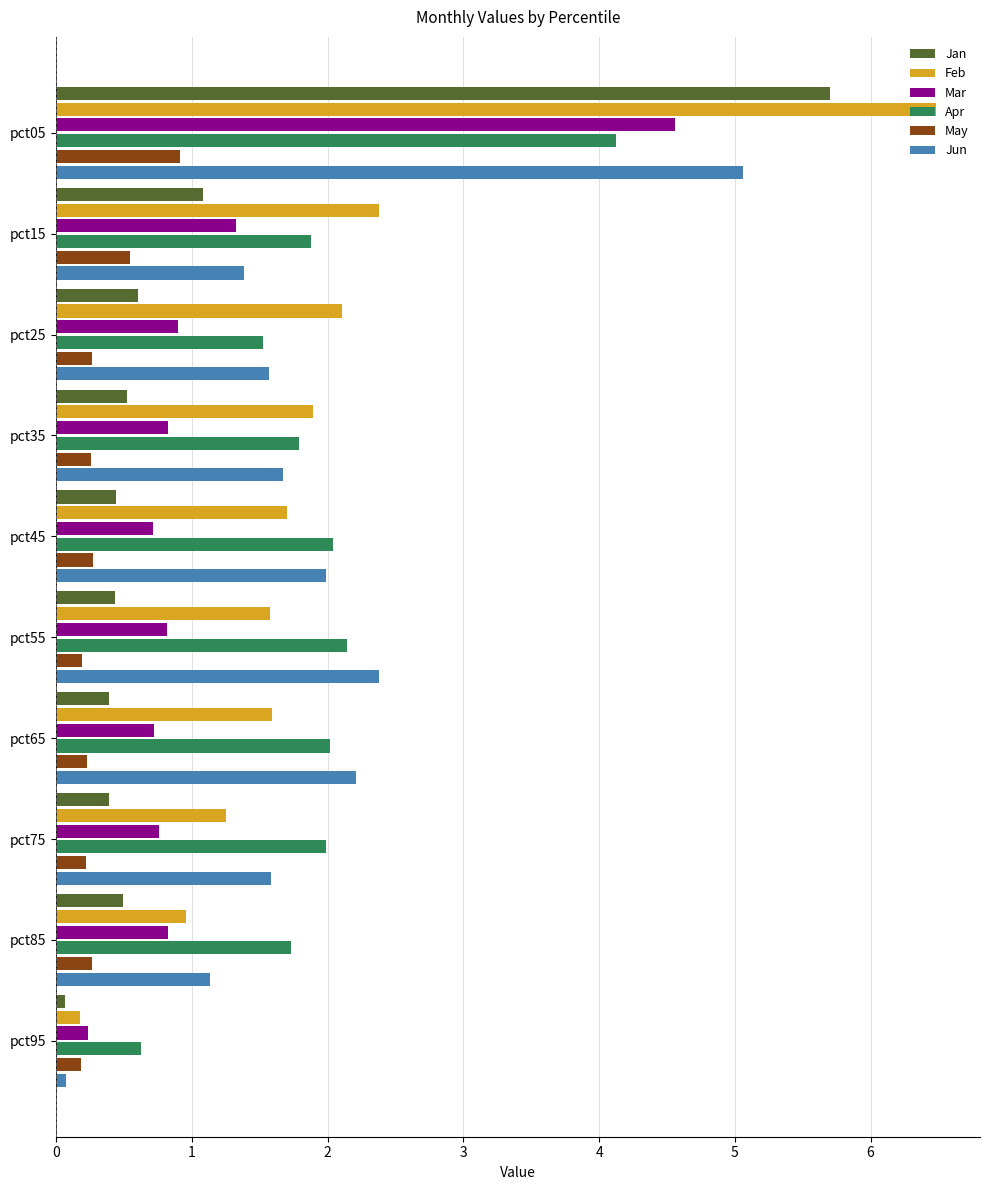

Which series has the largest range (max minus min)?

Feb